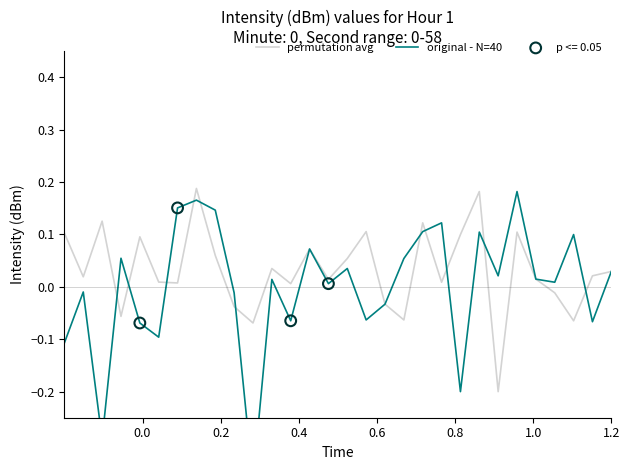

Which series has the largest total across all categories?

permutation avg